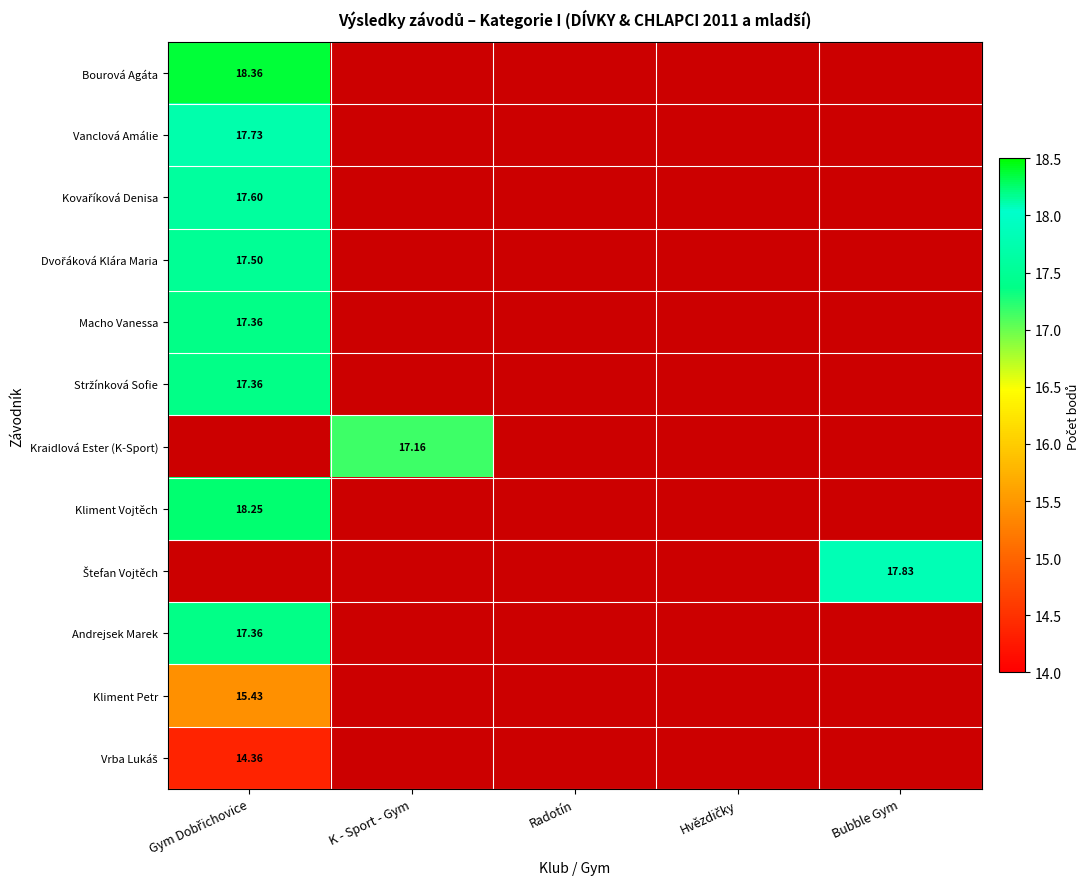

Count the number of categories in the chart.

5